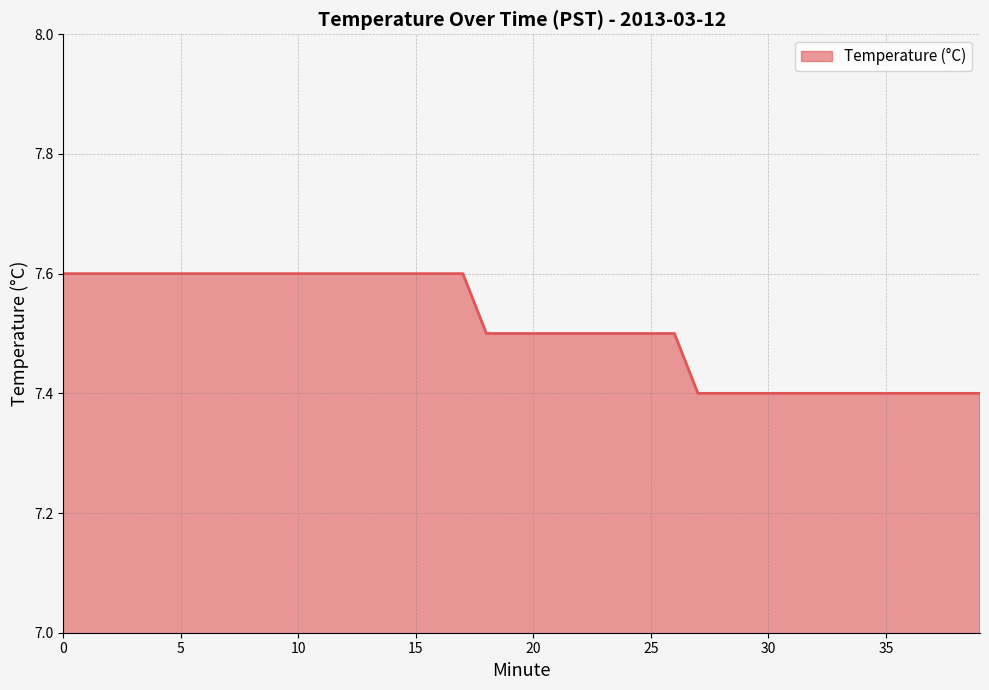

What is the smallest value displayed?

7.4